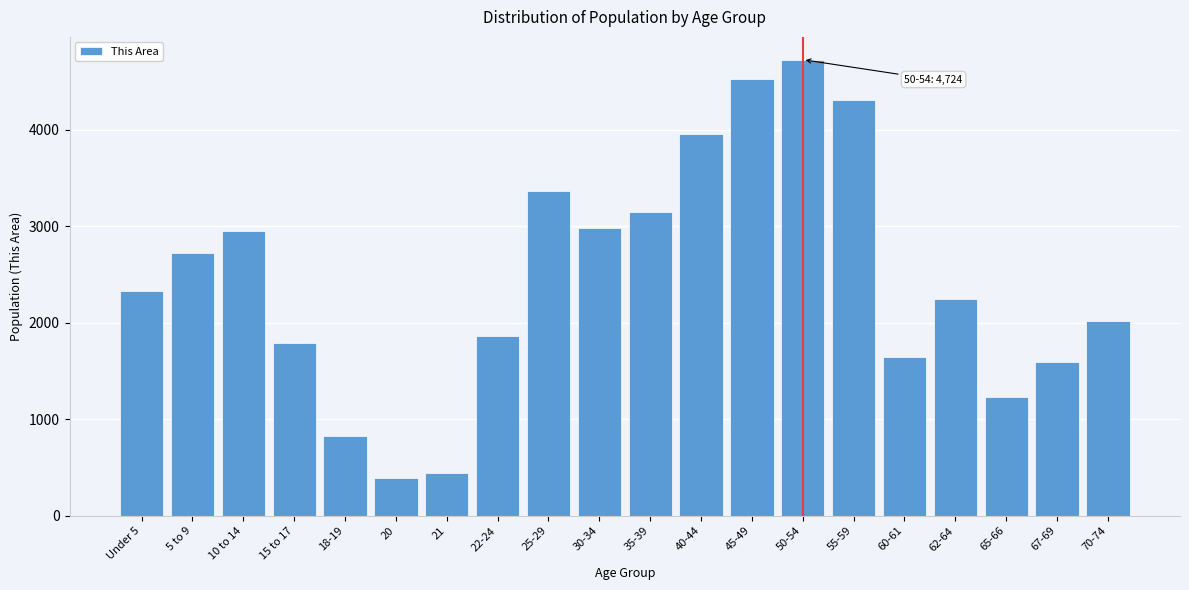

Reading right to left, what are all the values shown in this chart?

70-74=2015	67-69=1591	65-66=1232	62-64=2242	60-61=1647	55-59=4305	50-54=4724	45-49=4524	40-44=3954	35-39=3146	30-34=2979	25-29=3362	22-24=1858	21=439	20=388	18-19=825	15 to 17=1793	10 to 14=2949	5 to 9=2717	Under 5=2325